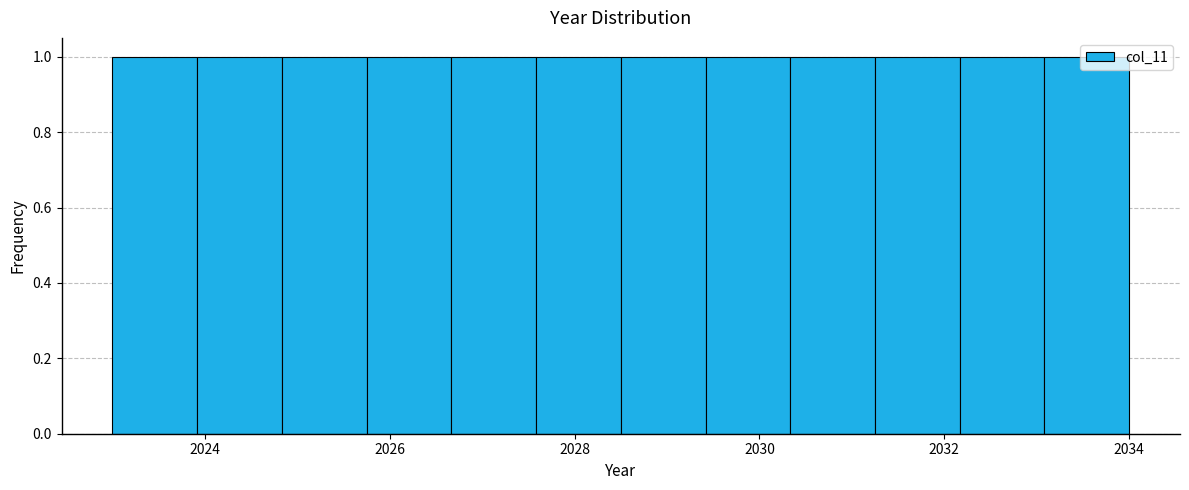

Reading left to right, list every bar in this chart as the range it spans on the x-axis followed by its height. Neither the bar edges nor the heights are printed on the chart, so give them approximately, as read against the axes.

2023.0 to 2024.0: 1
2024.0 to 2024.8: 1
2024.8 to 2025.8: 1
2025.8 to 2026.6: 1
2026.6 to 2027.6: 1
2027.6 to 2028.6: 1
2028.6 to 2029.4: 1
2029.4 to 2030.4: 1
2030.4 to 2031.2: 1
2031.2 to 2032.2: 1
2032.2 to 2033.0: 1
2033.0 to 2034.0: 1